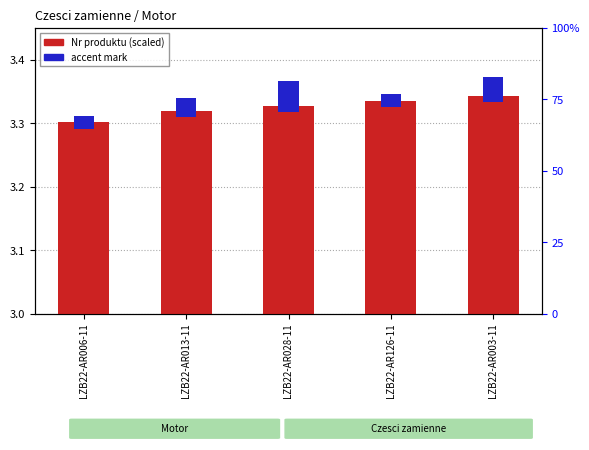

Which series has the largest total across all categories?

Nr produktu (scaled)